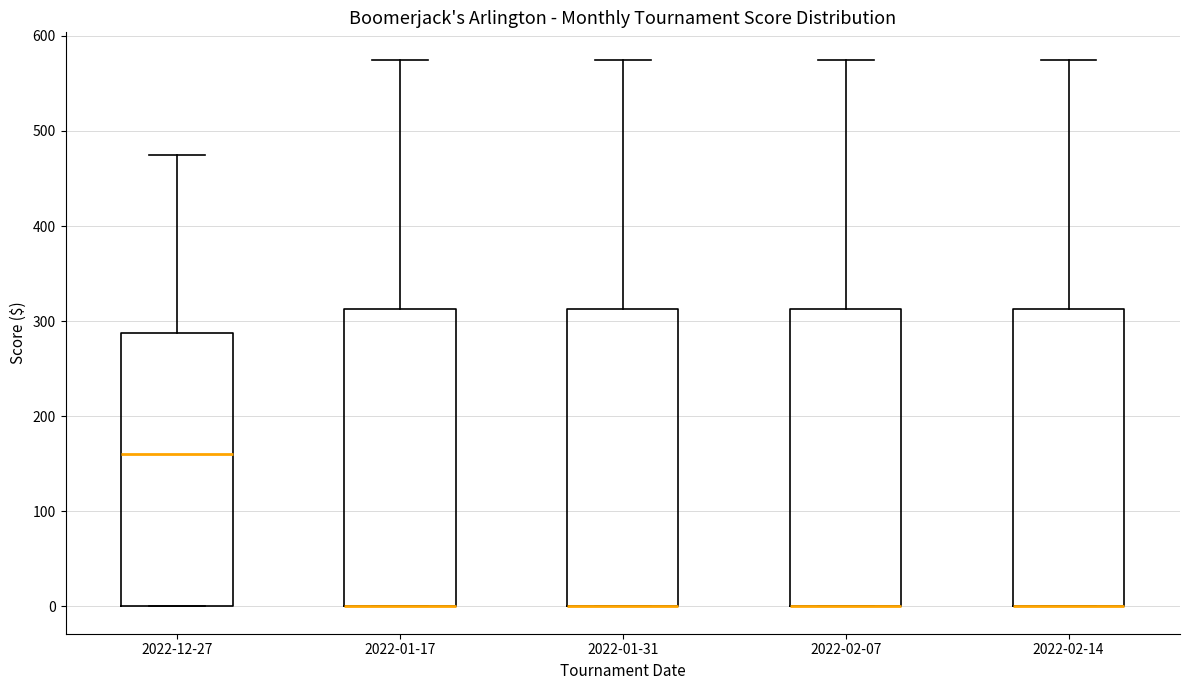

Where is the lower edge of the box for 2022-02-07 on the y-axis? The values are not printed on the chart, so give them approximately, as read against the axis.

0